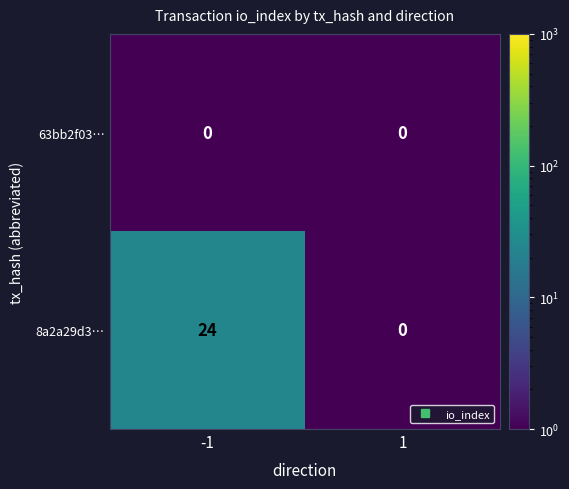

What value does the 8a2a29d3… series have at -1, to the nearest 5?

25